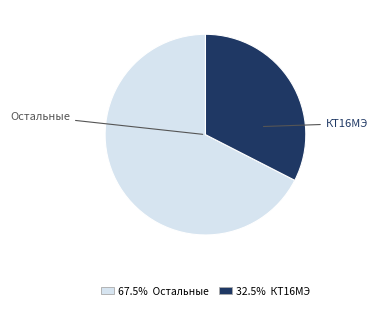

Does any single category account for the majority?

Yes